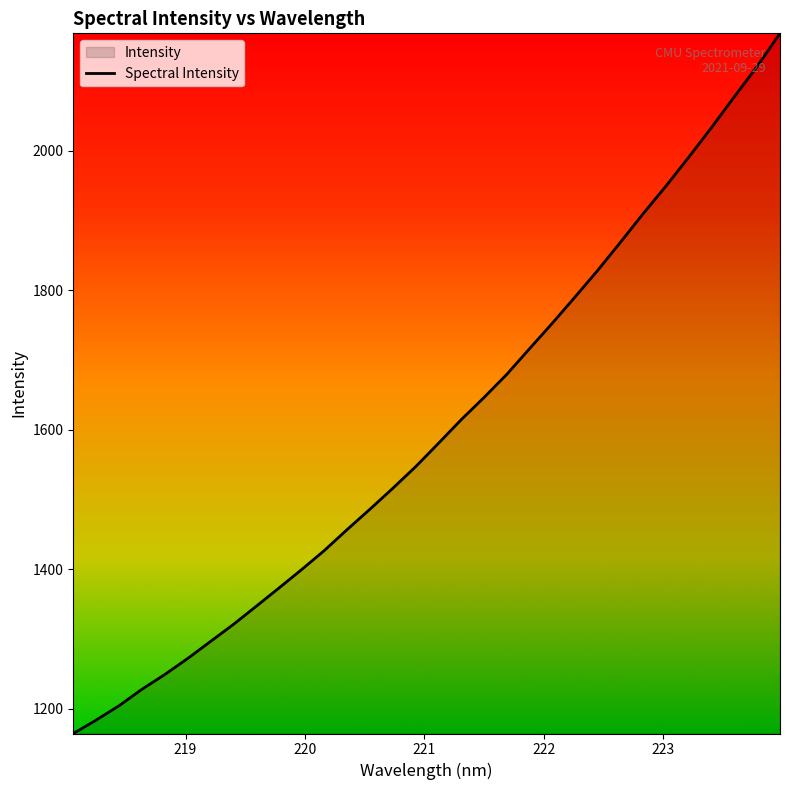

What is the minimum value shown in the chart?

1164.8